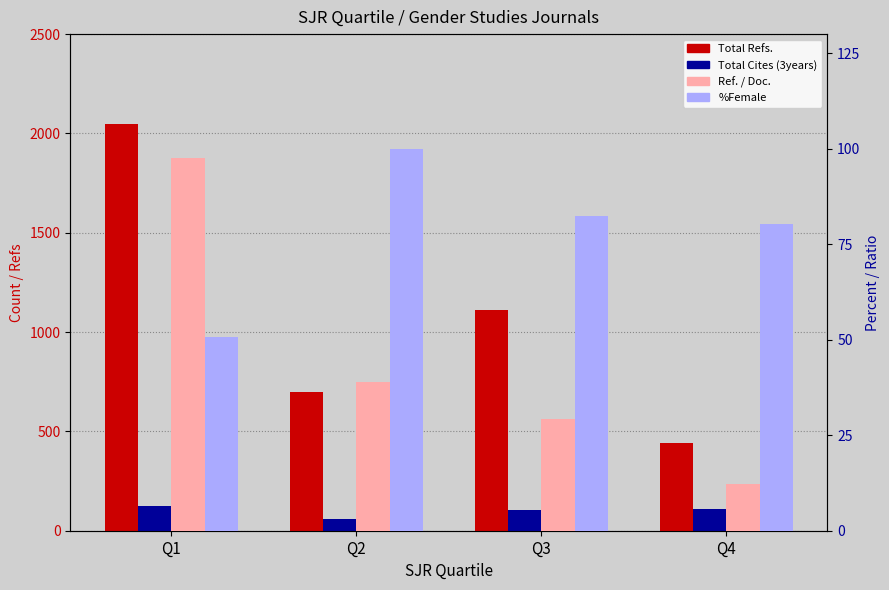

True or false: %Female has a value of 100.0 at Q2.

True